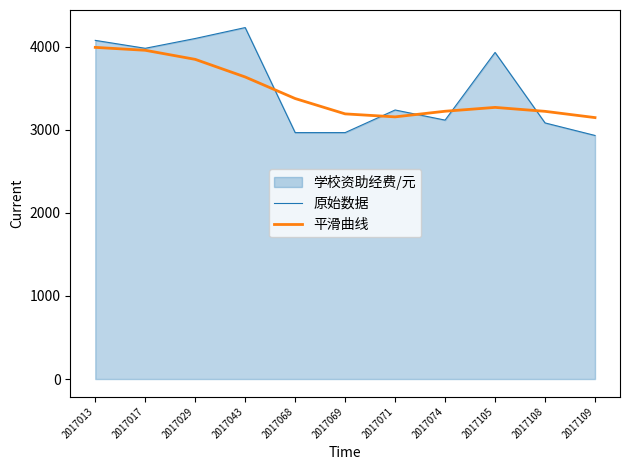

How many values in the 原始数据 series are below 3236?

5